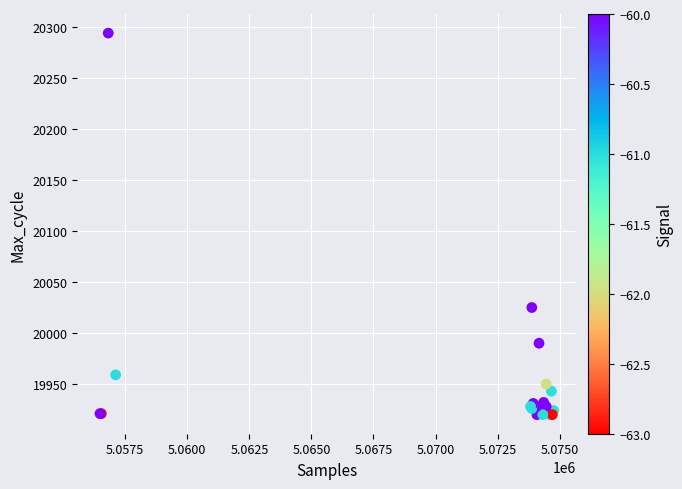

What Y value in the scatter plot is closest to 20107?

20025